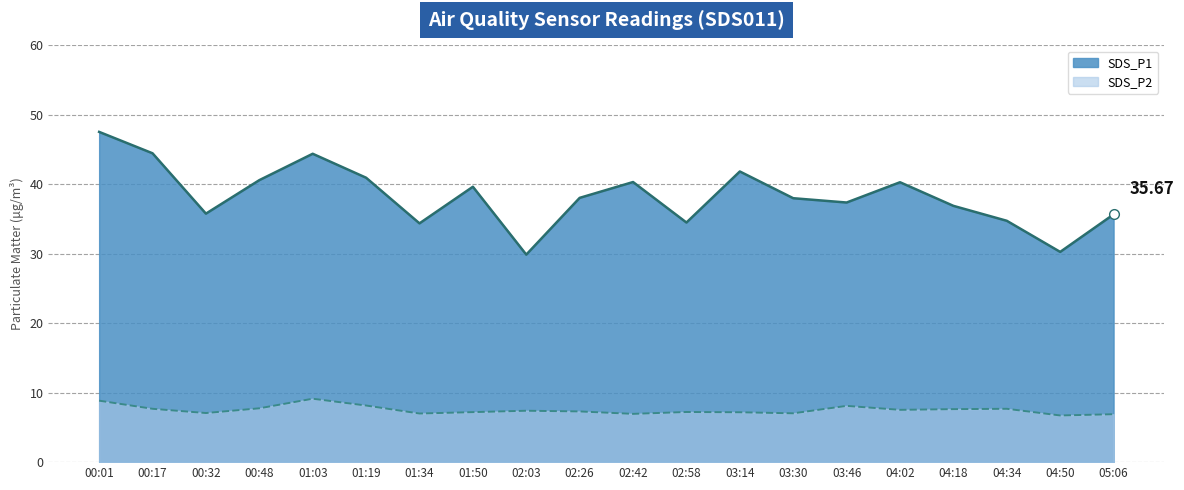

What is the label of the 14th point from the right?

01:34